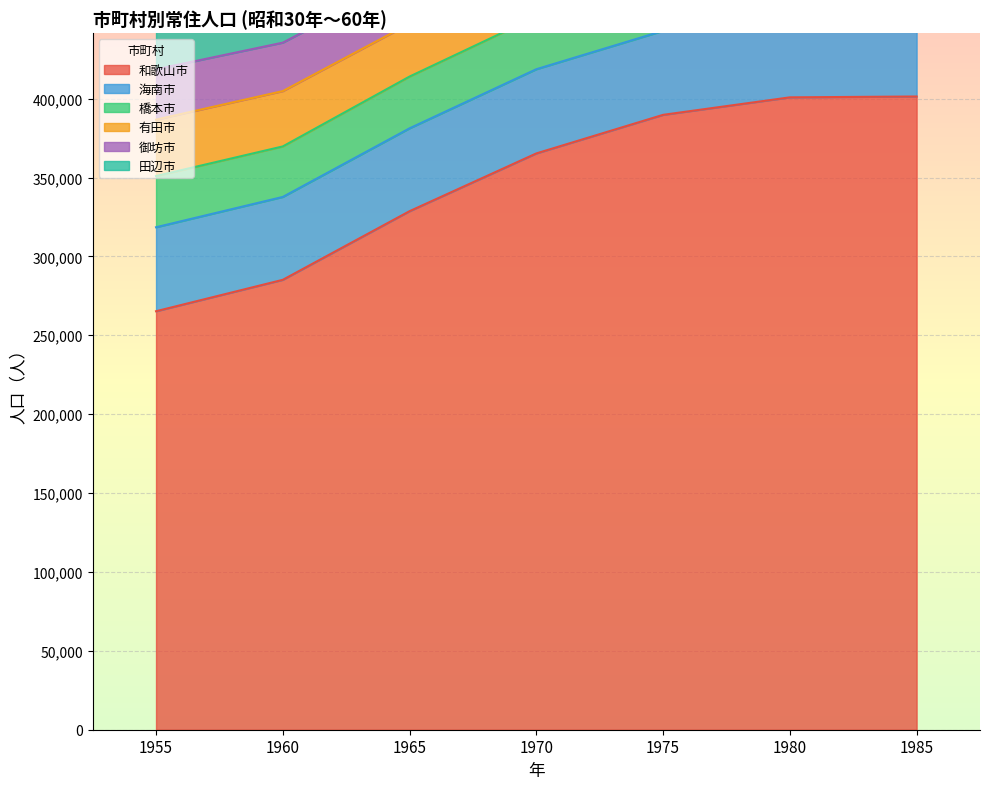

Is it true that 田辺市 equals 58611 at 1955?

True